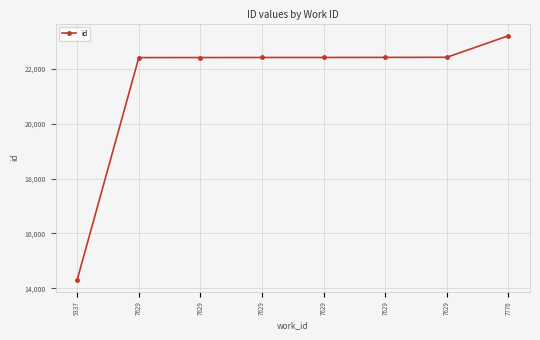

Does the chart display data point markers on the line(s)?

Yes